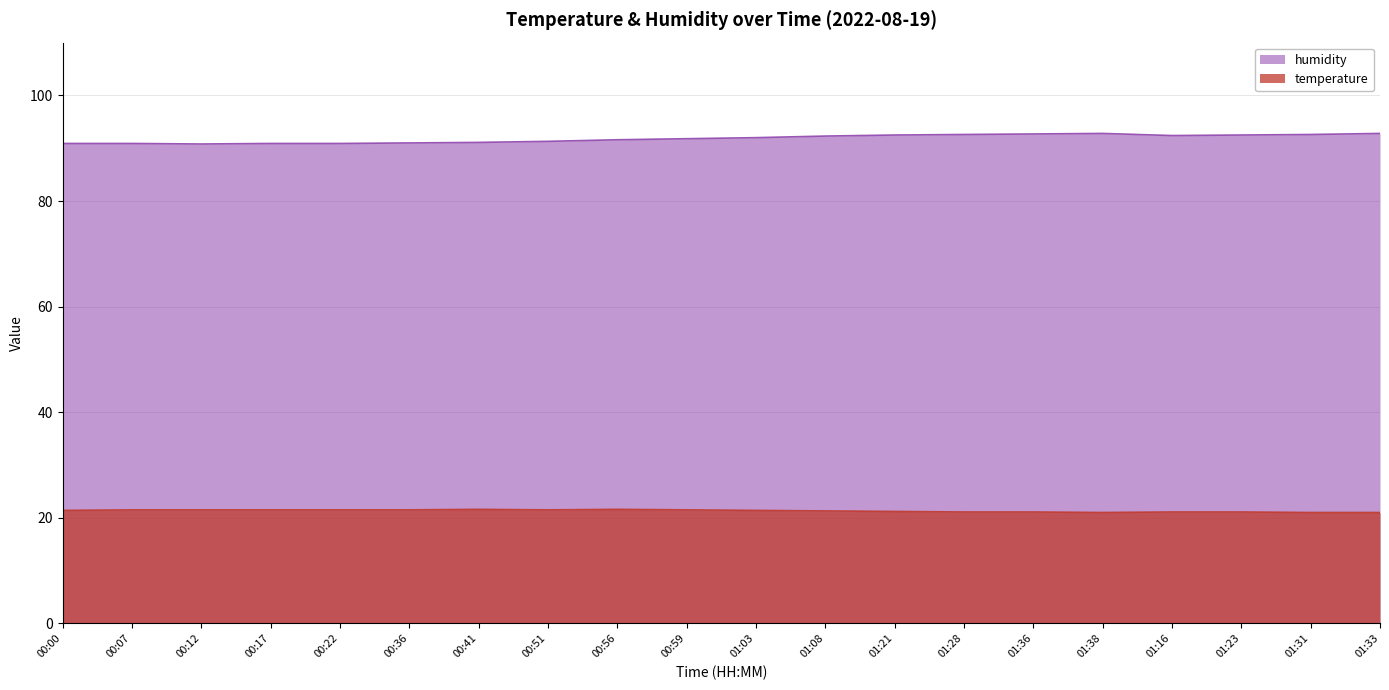

Is it true that humidity equals 92.8 at 01:33?

True